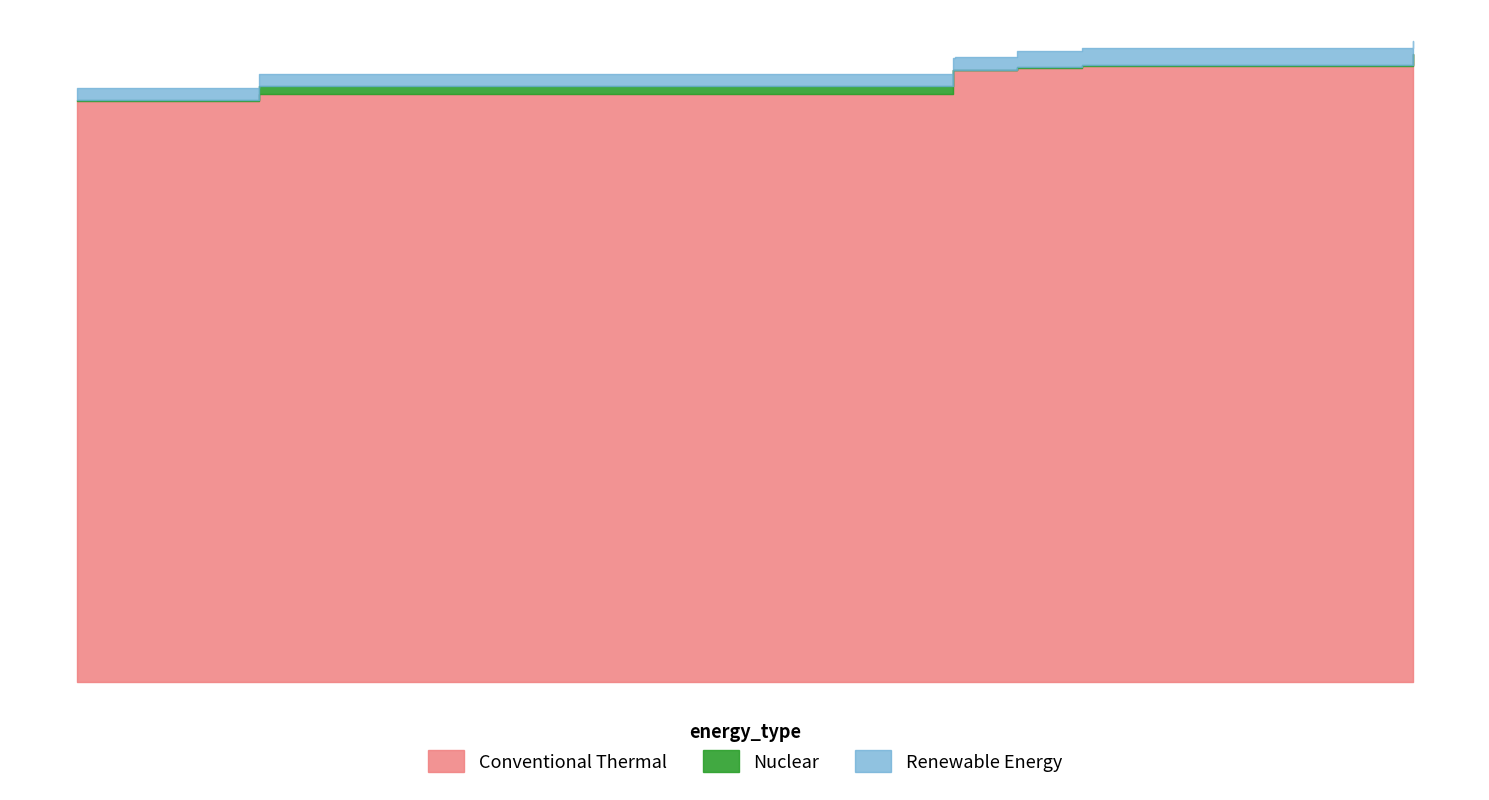

Is it true that Nuclear equals 0.1 at 2019-12-21 15:23:07?

True